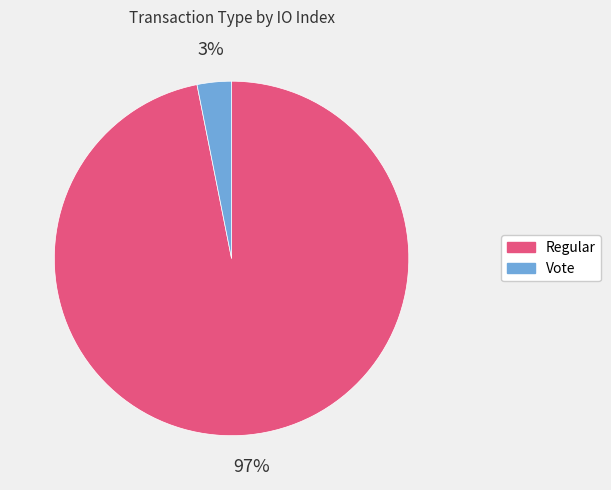

How many segments does this pie chart have?

2